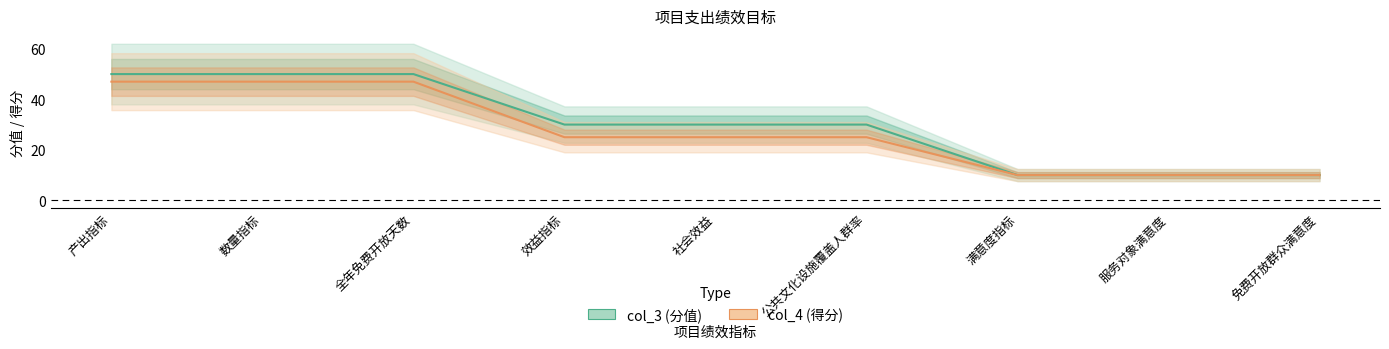

Count the col_3 values in the range 10 to 50.

9